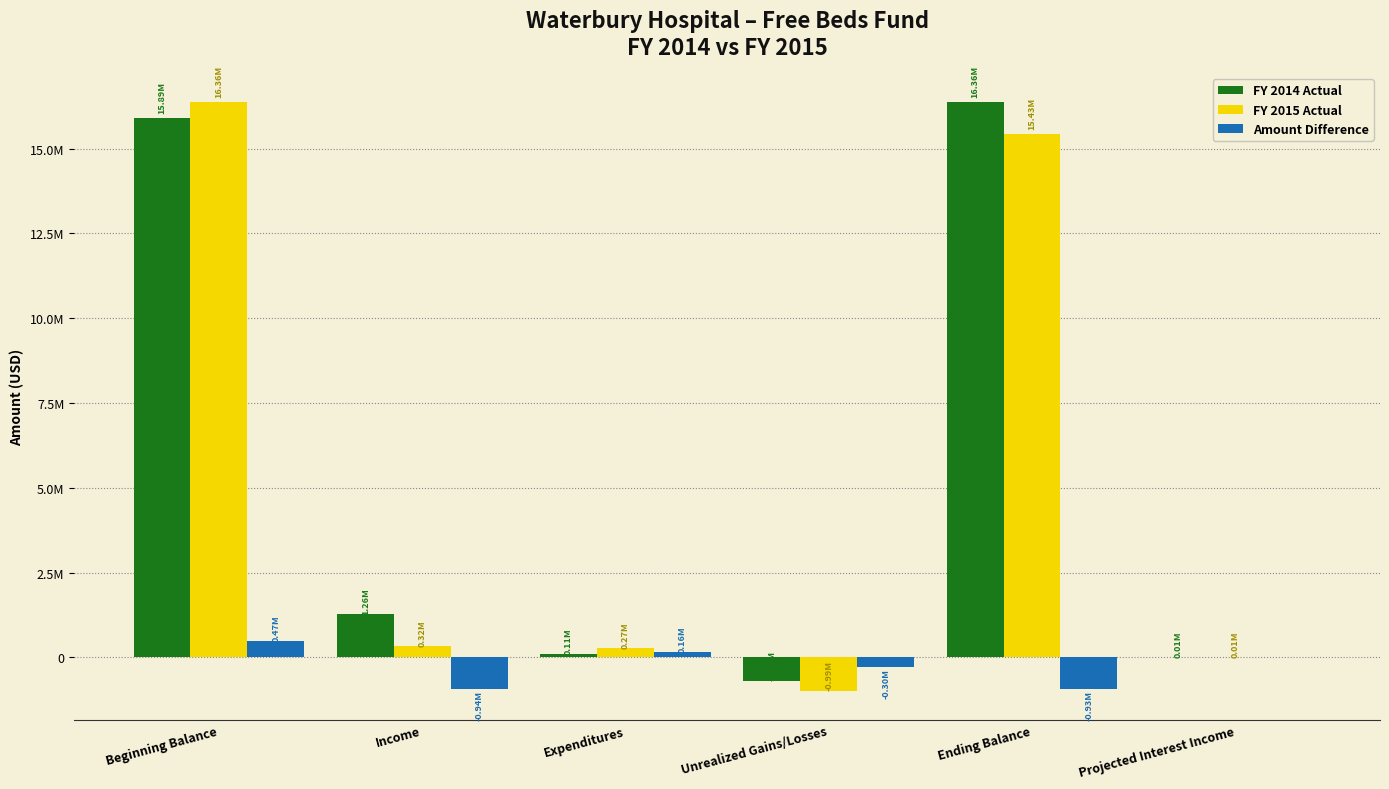

What are all the series names shown in the legend?

FY 2014 Actual, FY 2015 Actual, Amount Difference